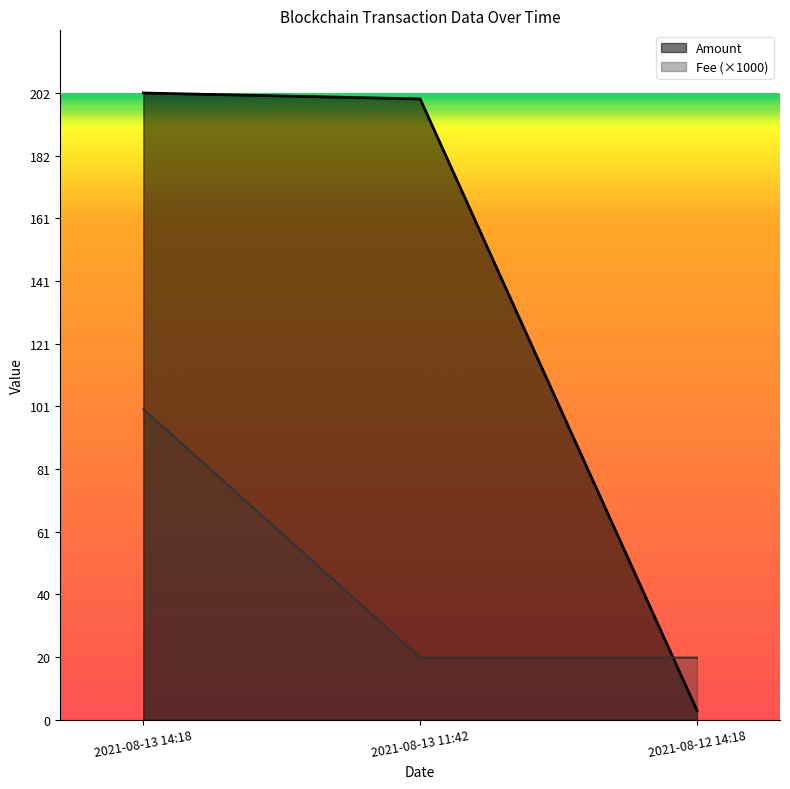

How many lines are shown in the chart?

2